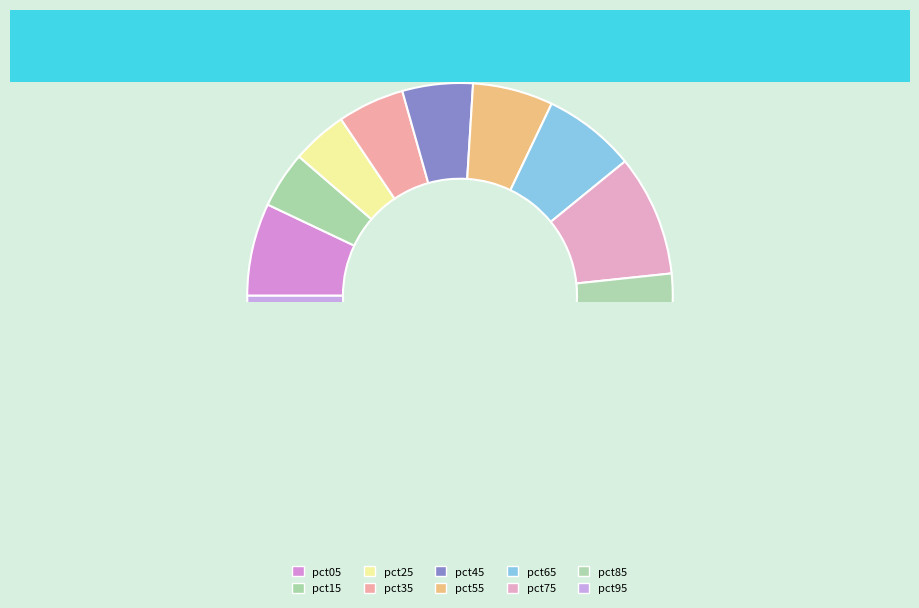

How many segments does this pie chart have?

10